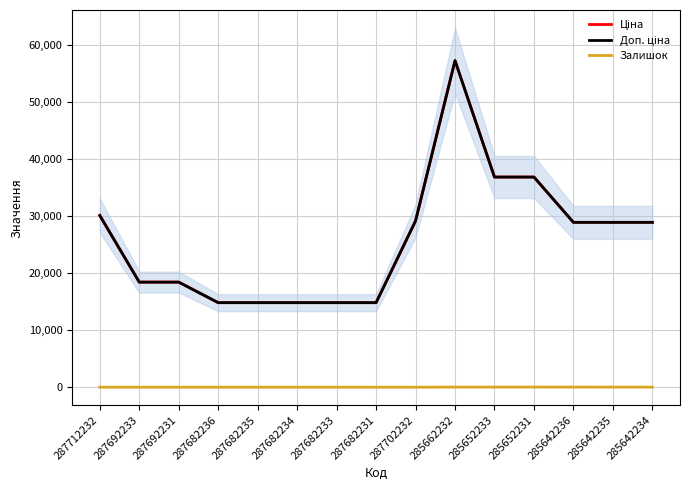

Is the value of Ціна at 287692231 greater than the value of Доп. ціна at 285642235?

No